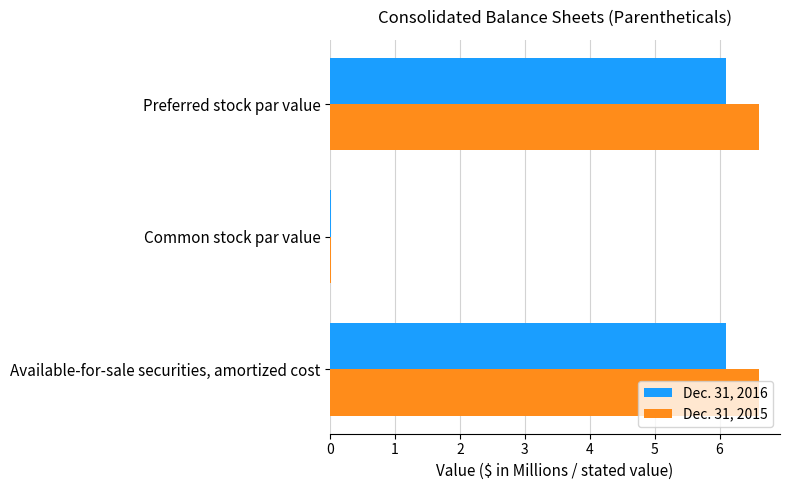

Where is Dec. 31, 2016 nearest to the value 3?

Common stock par value